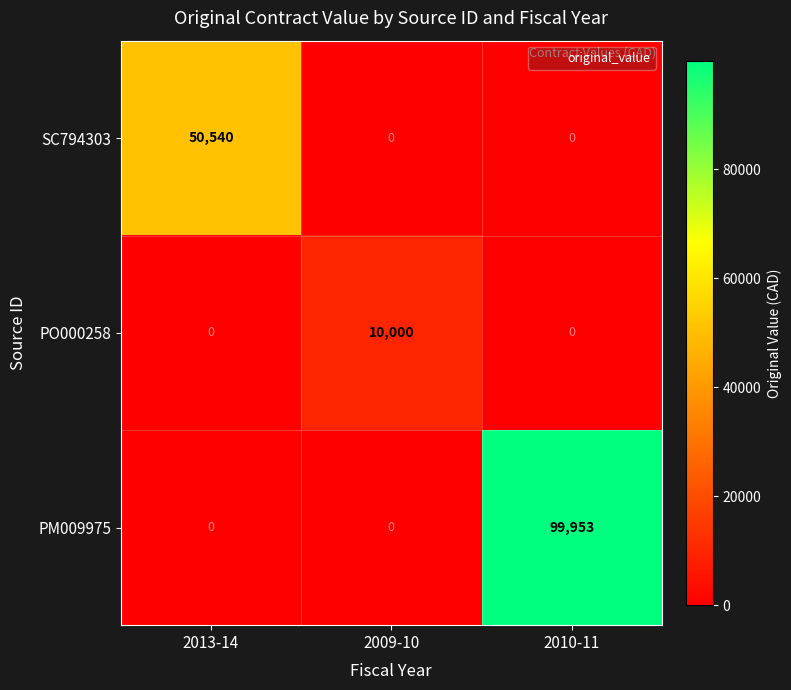

List the series in order of their overall mean, lowest first.

PO000258, SC794303, PM009975